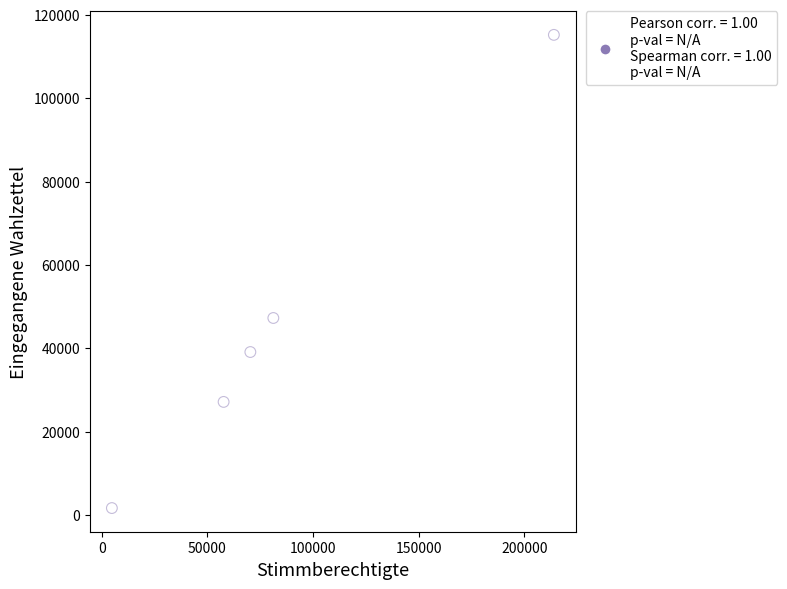

What is the average X value?

85592